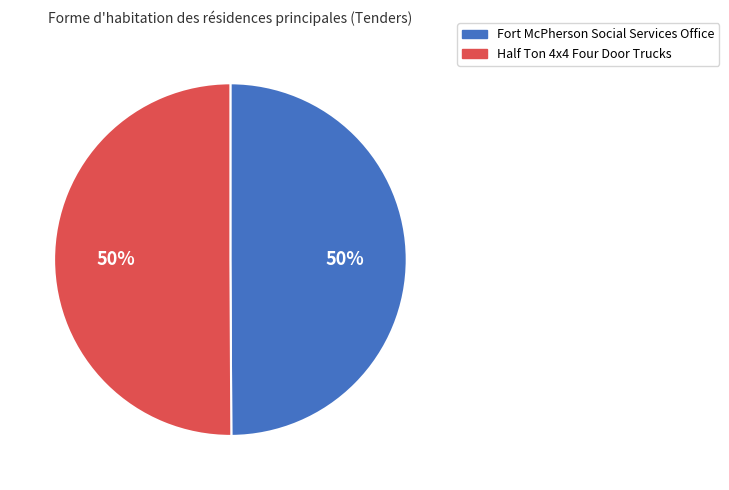

To the nearest percent, what is the average slice percentage?

50%